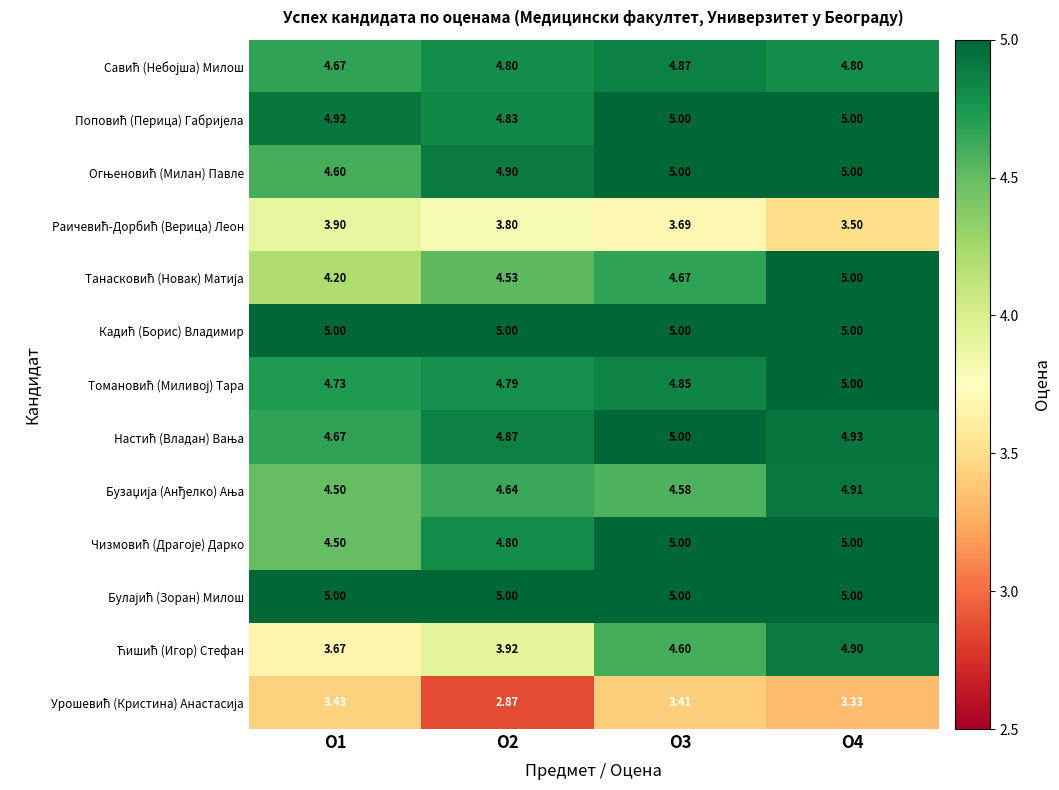

Count the number of categories in the chart.

4